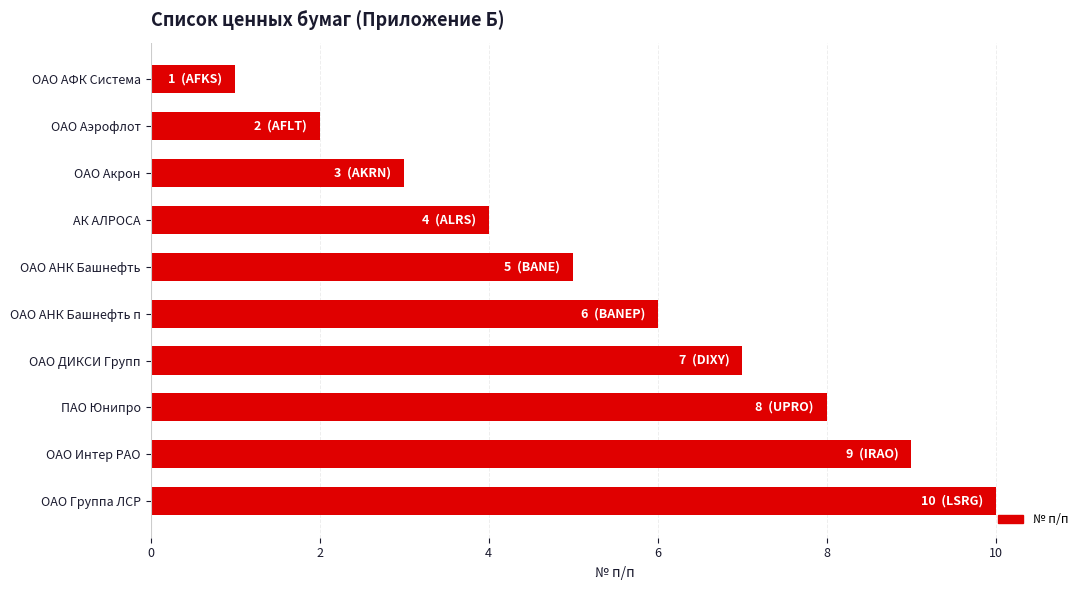

The chart shows a value of 4 at АК АЛРОСА. True or false?

True